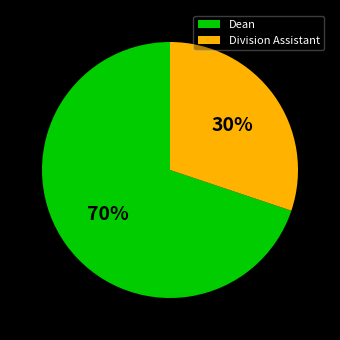

Is it true that Division Assistant is 21% of the pie?

False